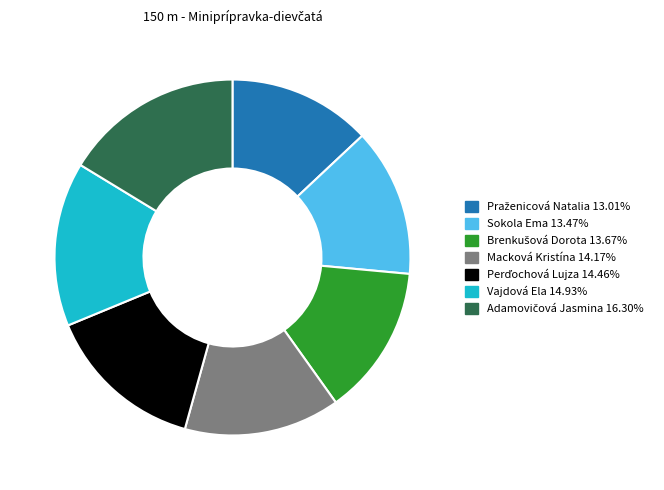

Is there a majority slice in this chart?

No